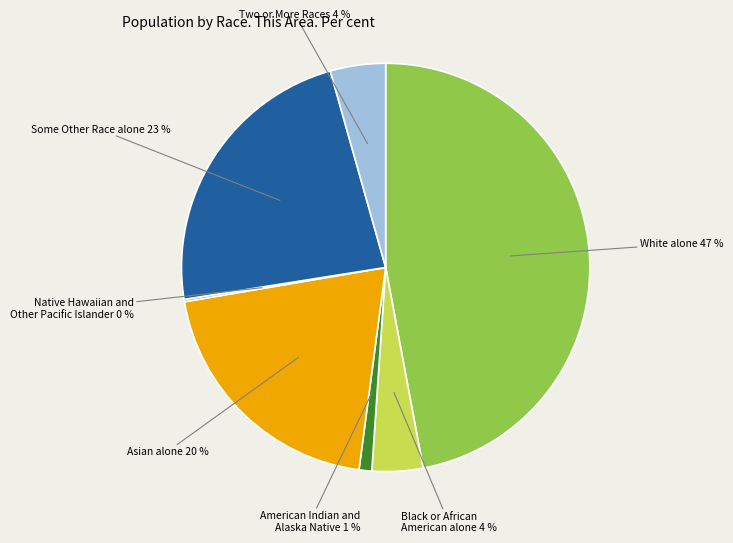

Is there any slice that represents more than half of the pie?

No